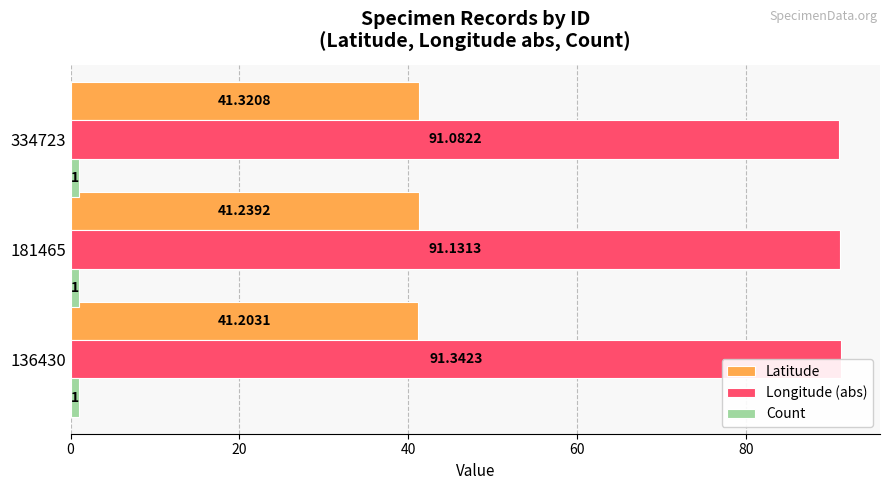

Is the value of Count at 0 greater than the value of Longitude (abs) at 20?

No